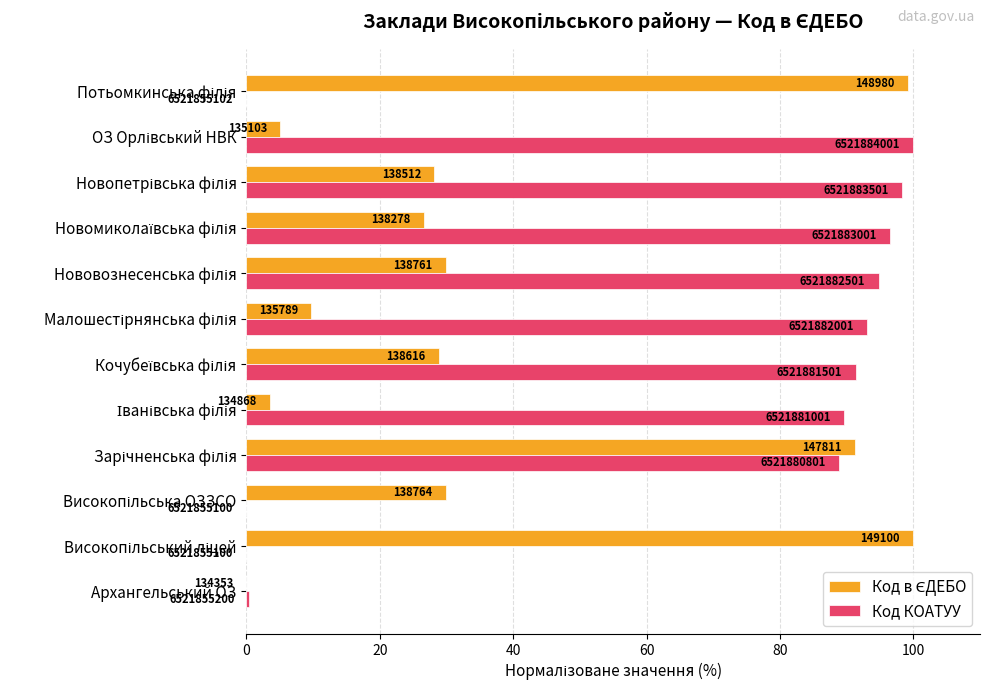

Count the number of data series in this chart.

2